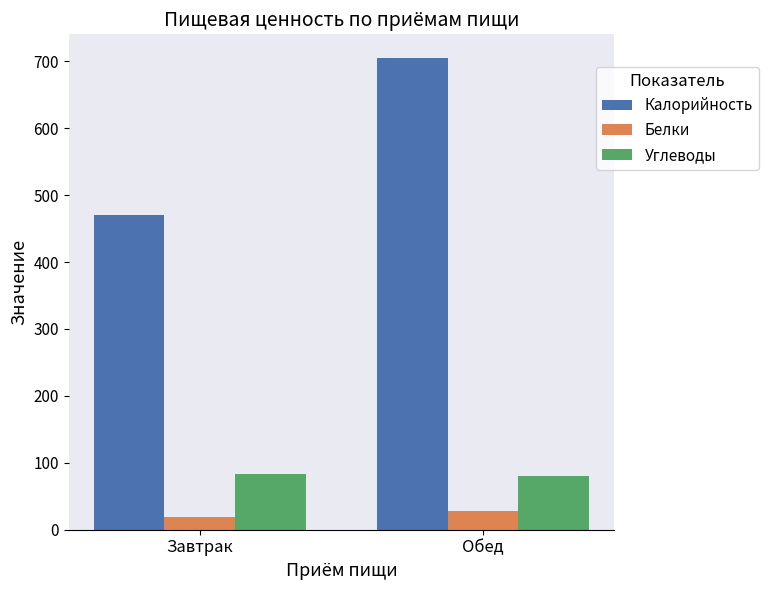

What is the maximum value shown in the chart?

705.0